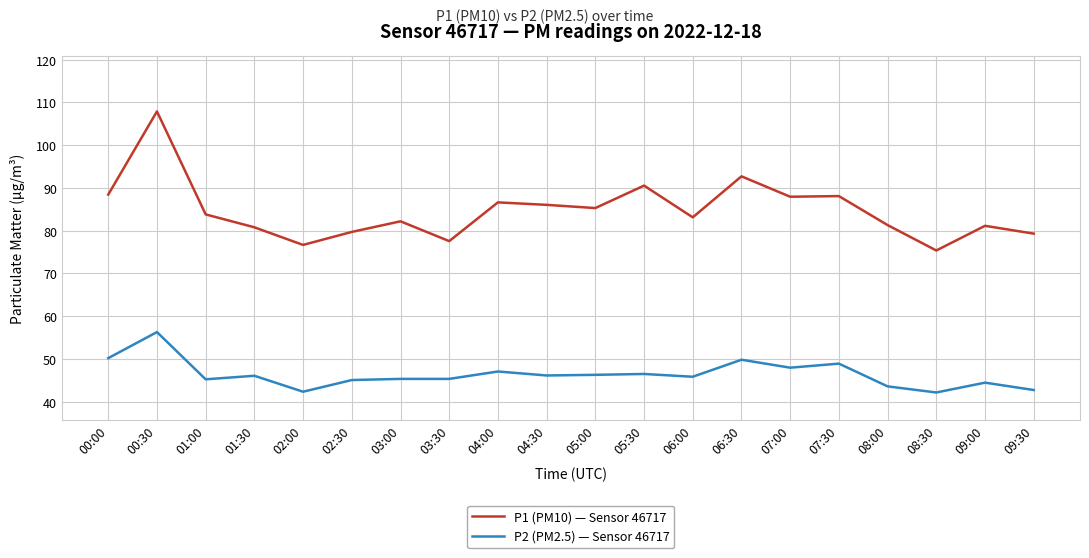

True or false: P1 (PM10) — Sensor 46717 and P2 (PM2.5) — Sensor 46717 intersect in this chart.

False